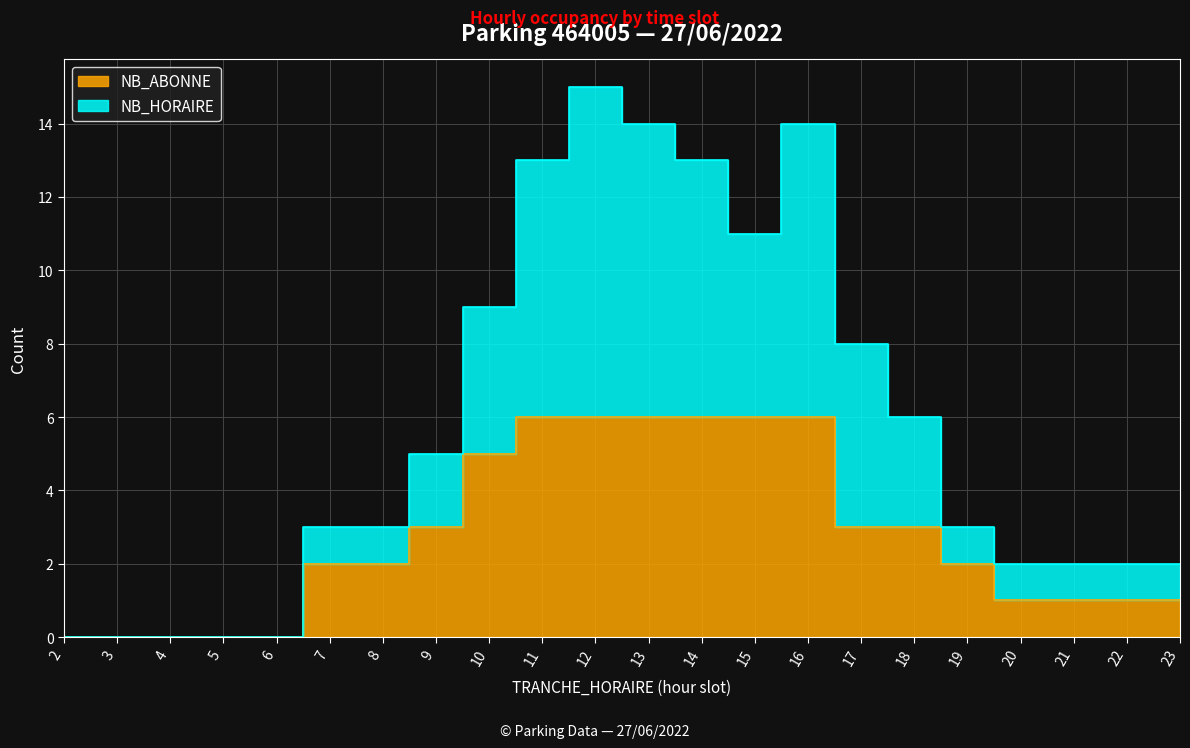

How many data points in NB_ABONNE are less than 2?

9